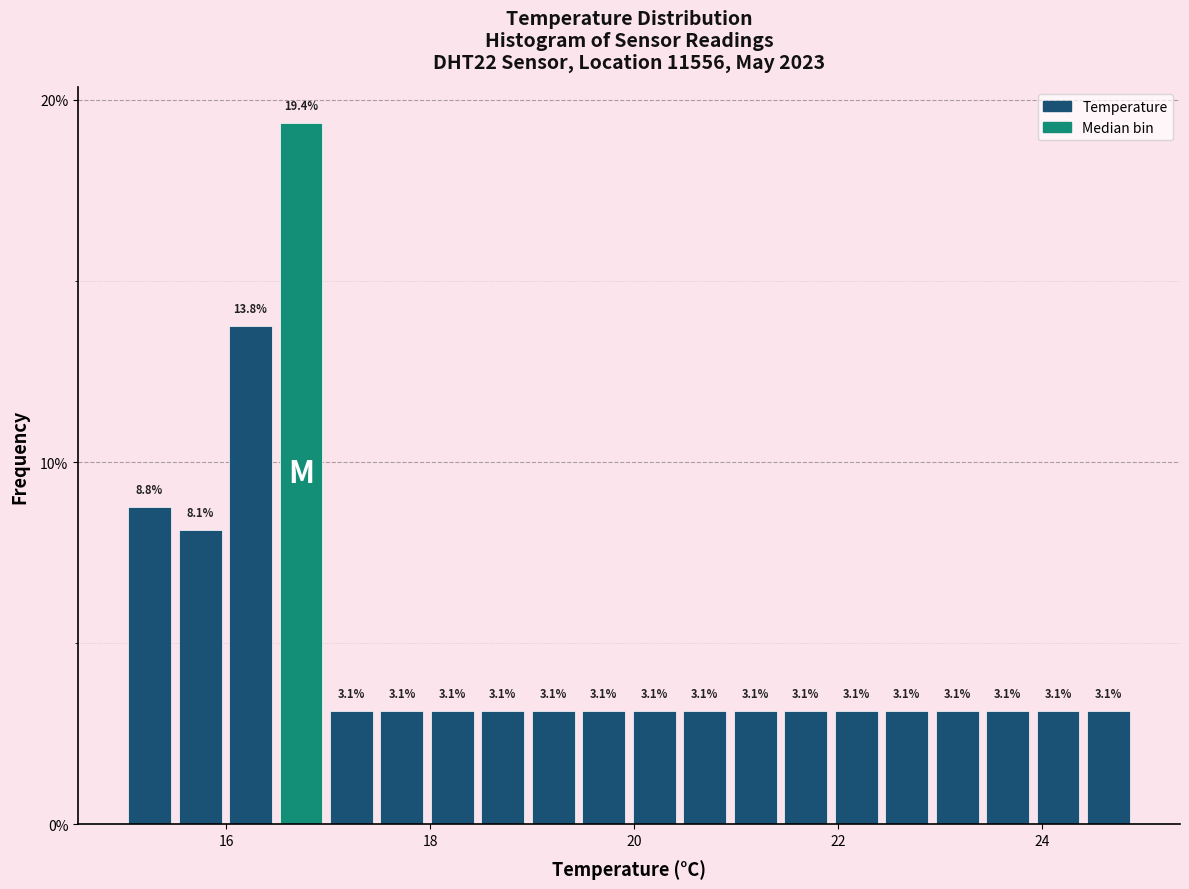

Around what value on the x-axis is the tallest bar? Give the approximate position of its centre, as read against the axis.

16.8